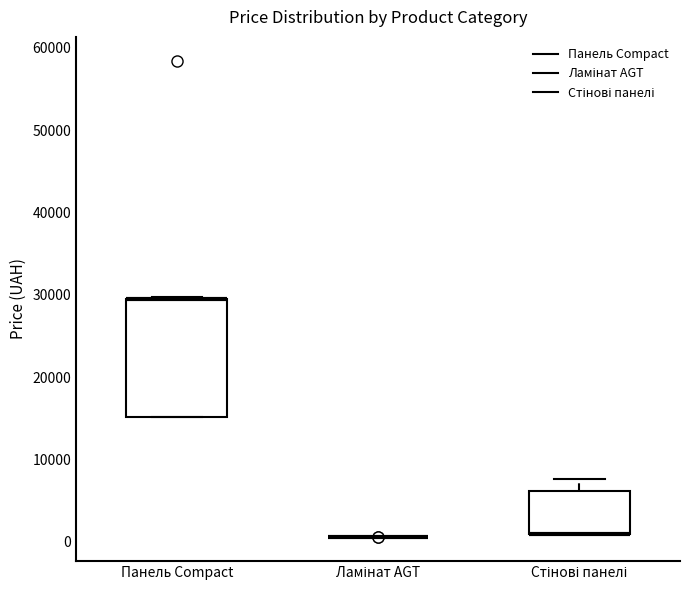

Comparing the boxes themselves (not the whiskers), which one is the tallest?

Панель Compact